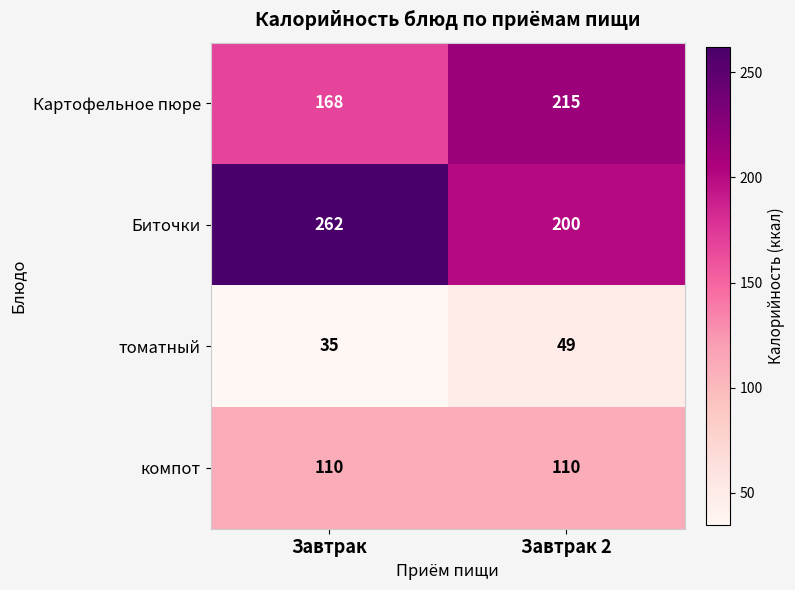

Count the number of data series in this chart.

4